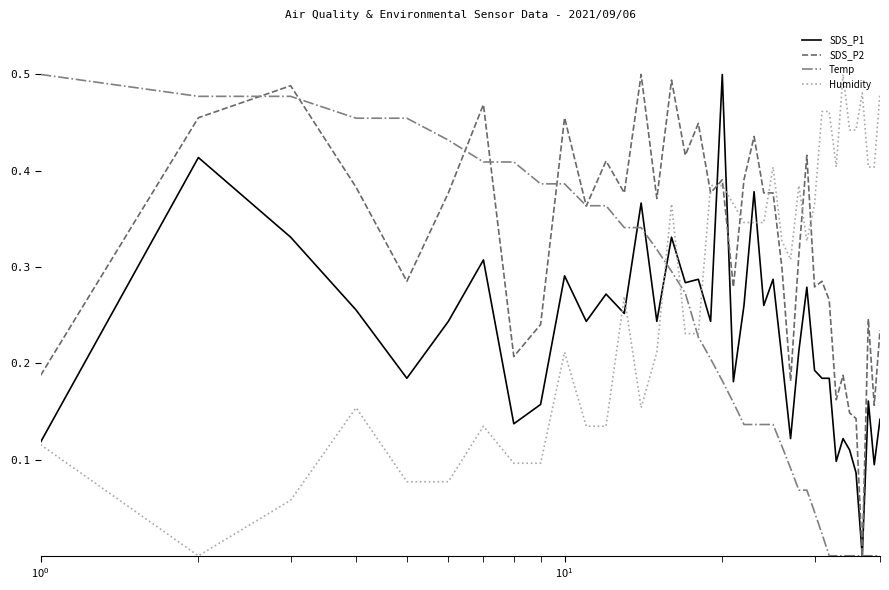

Which series has the largest total across all categories?

SDS_P2